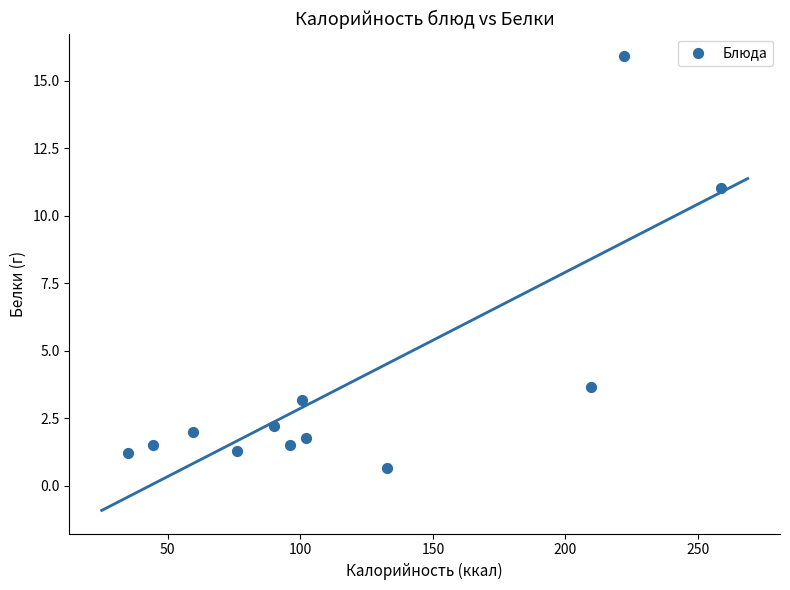

What is the average X value?

118.9